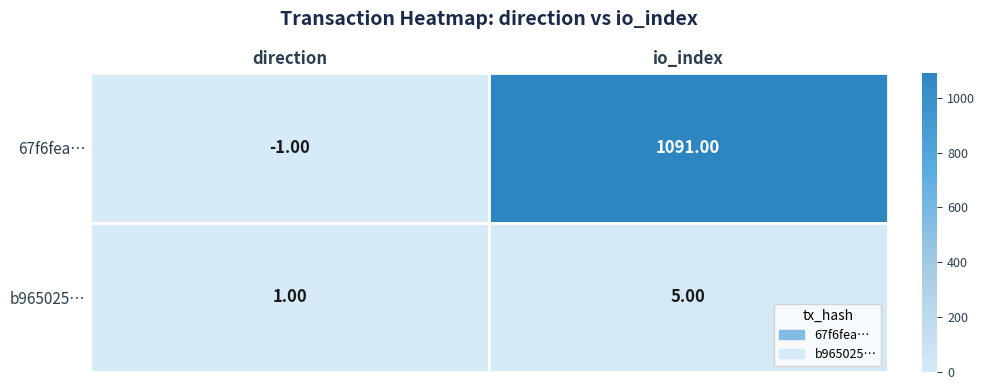

What is the difference between the highest and lowest values at io_index?

1086